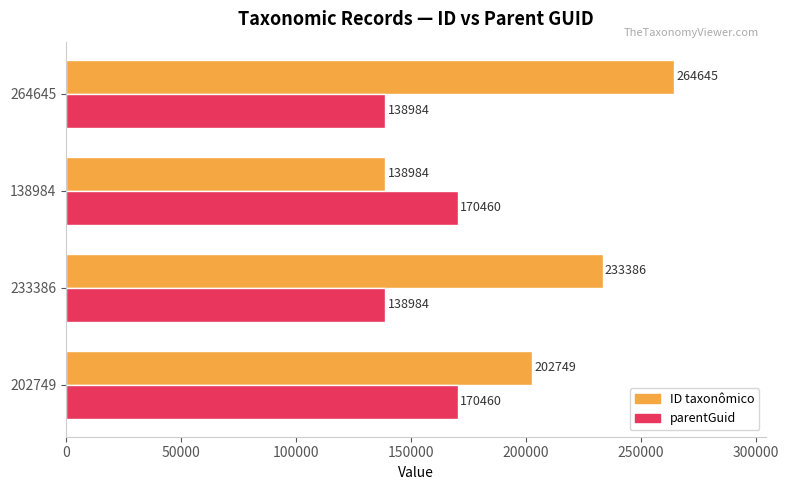

At 138984, list the series in order from smallest to largest.

ID taxonômico, parentGuid